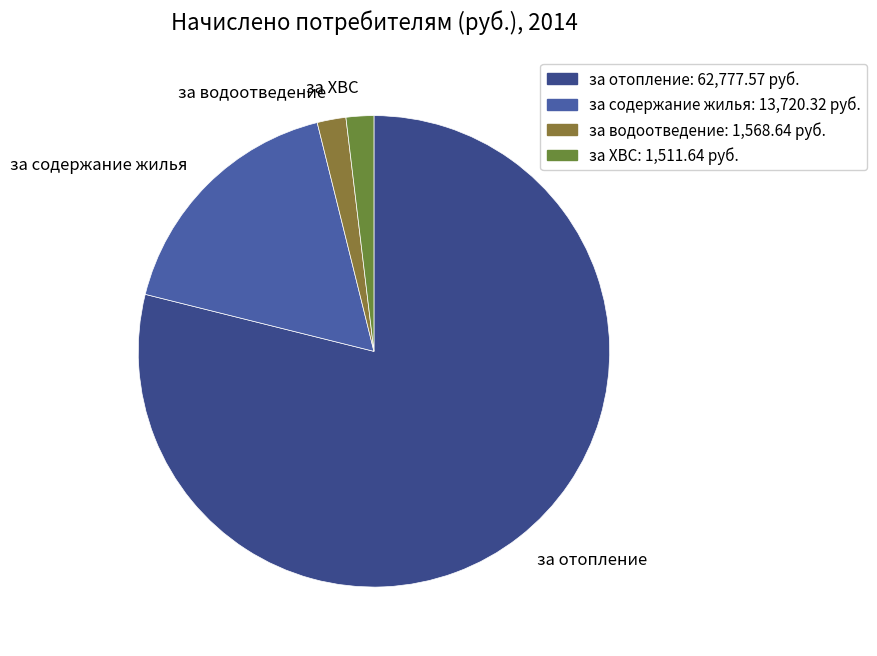

What is the majority slice?

за отопление